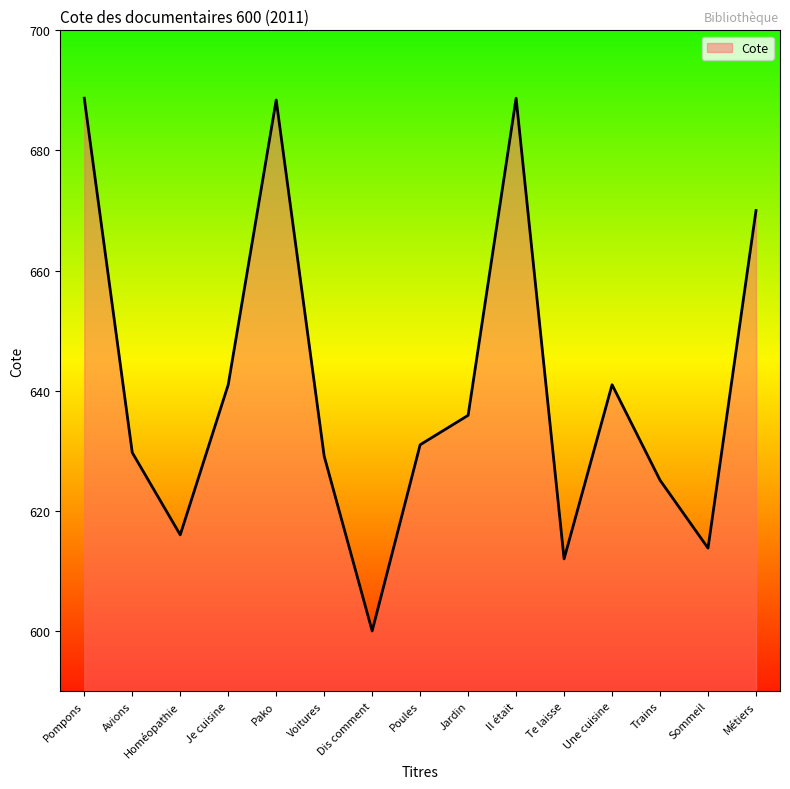

At which category does the chart reach its minimum across all series?

Dis comment